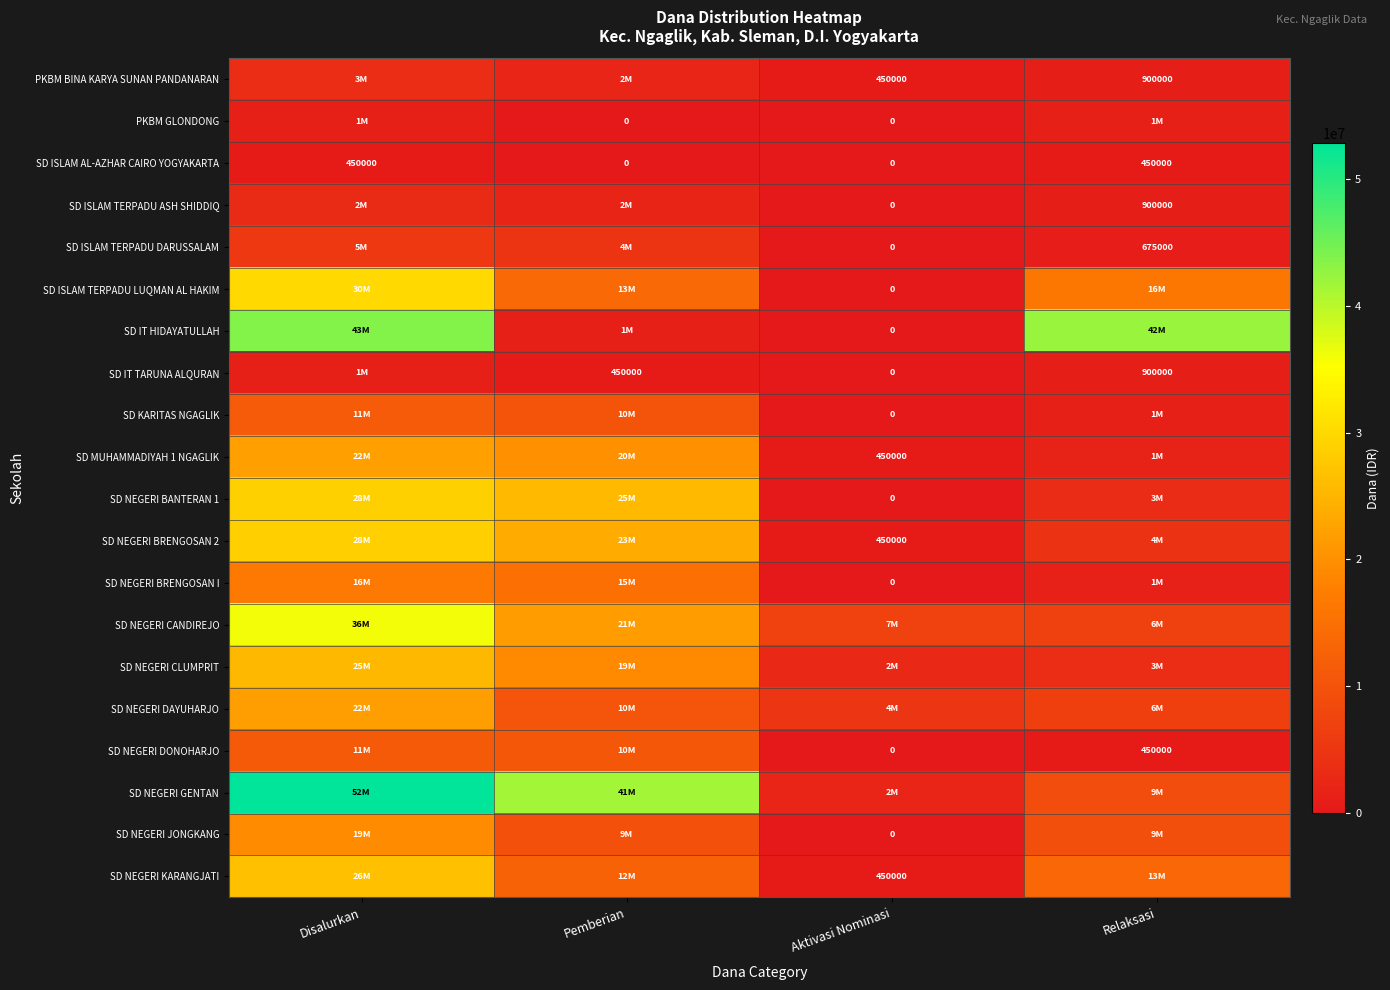

At how many categories does at least one series exceed 52304418?

1